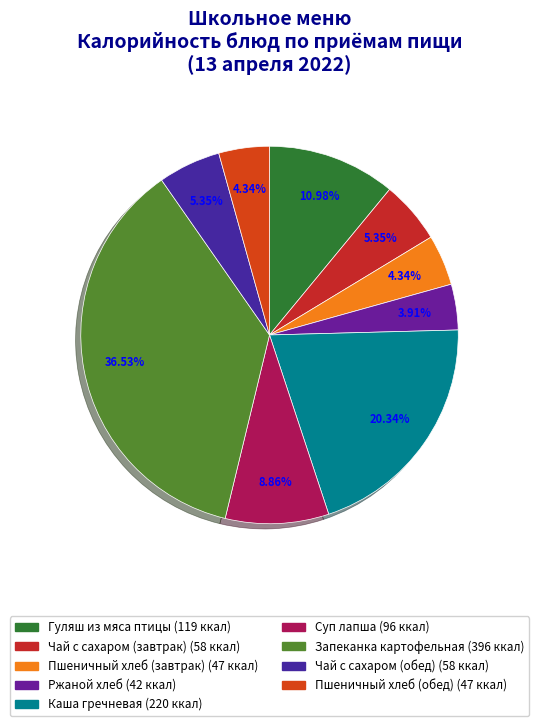

Which slice is the smallest?

Ржаной хлеб